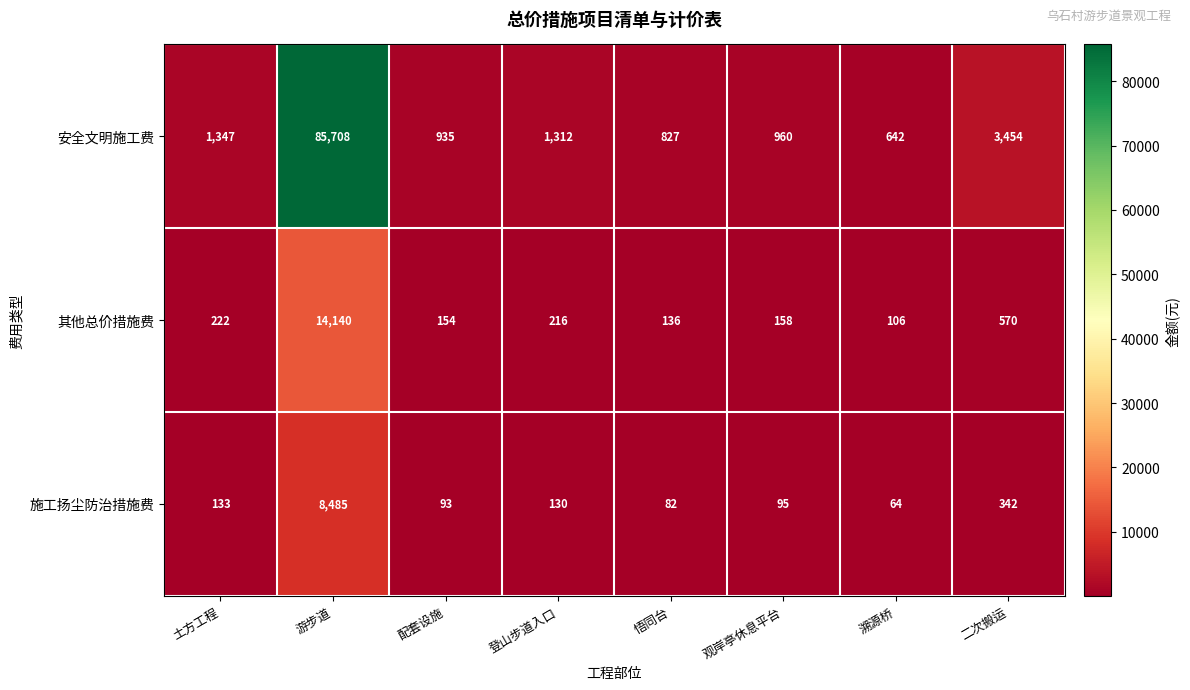

What is the sum of all 施工扬尘防治措施费 values?

9424